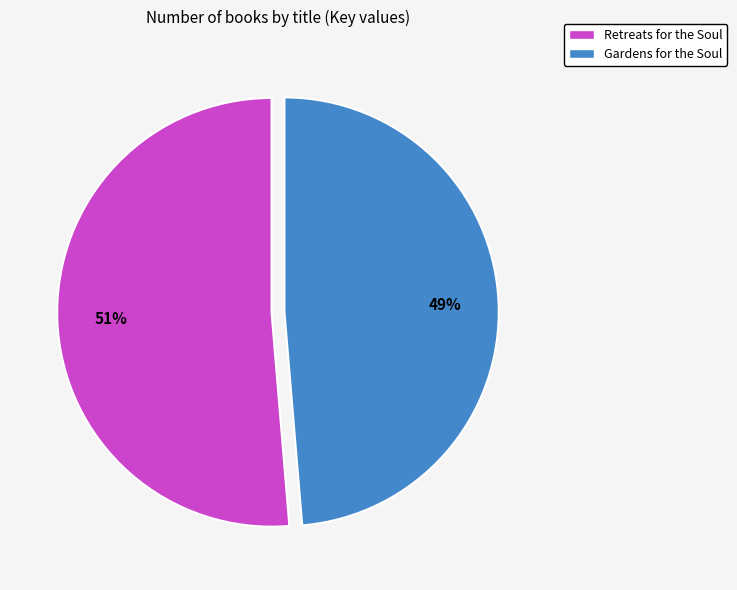

To the nearest percent, what is the average slice percentage?

50%